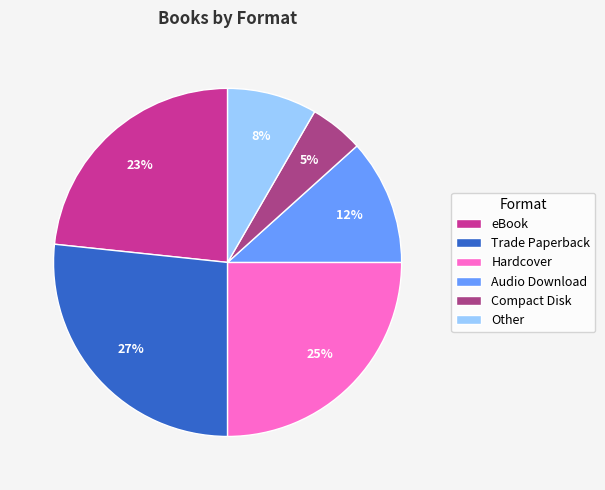

Is the sum of Other and Audio Download greater than half?

No